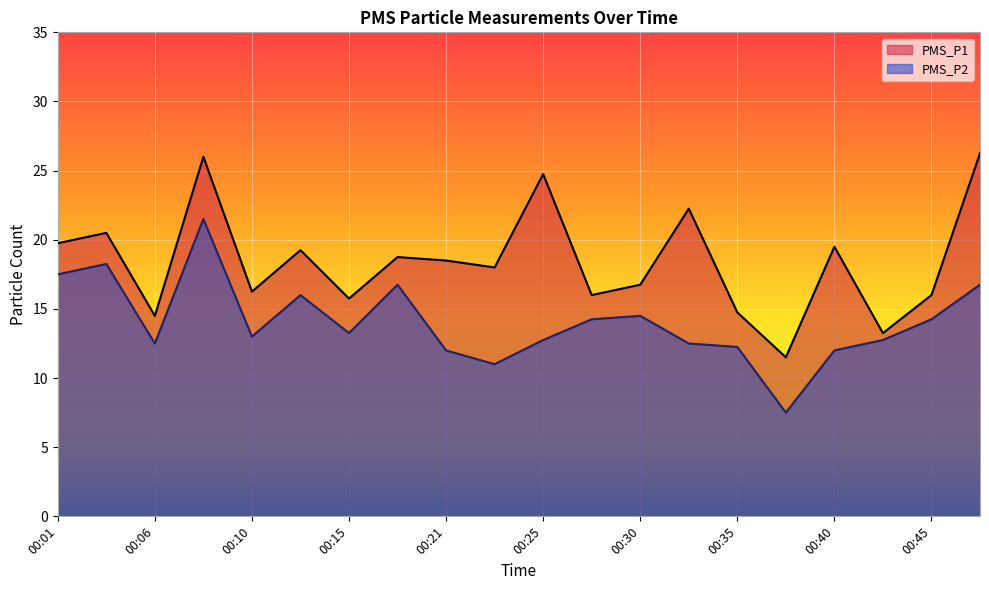

What is the sum of the PMS_P1 values at 00:35 and 00:03?

35.2